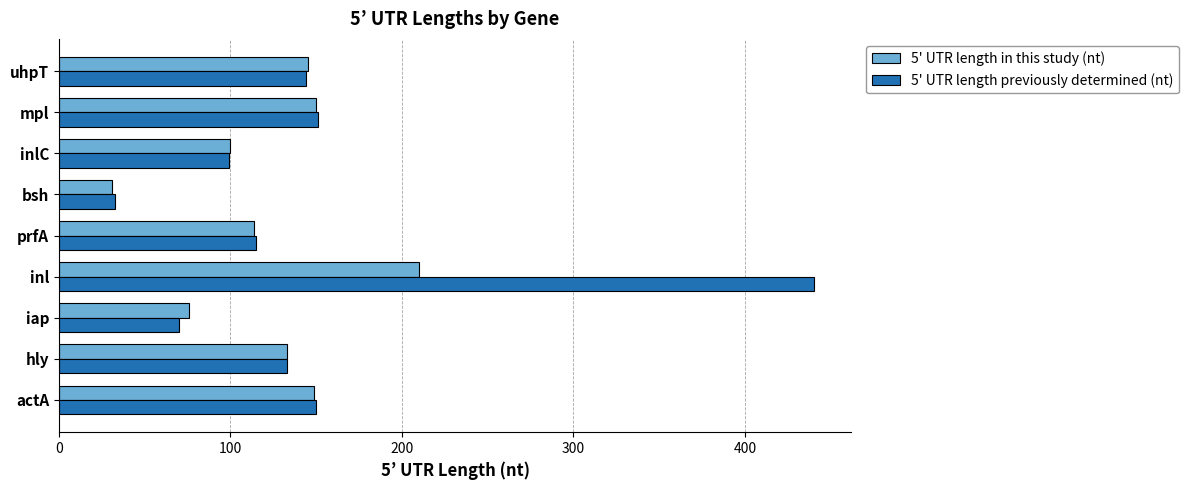

Is the value of 5' UTR length previously determined (nt) at mpl greater than the value of 5' UTR length in this study (nt) at iap?

Yes